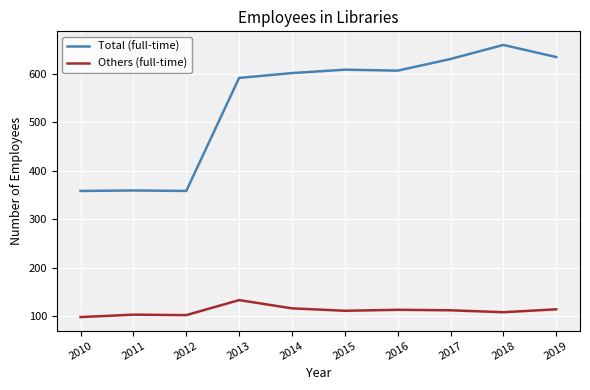

List the series in order of their peak value, lowest first.

Others (full-time), Total (full-time)